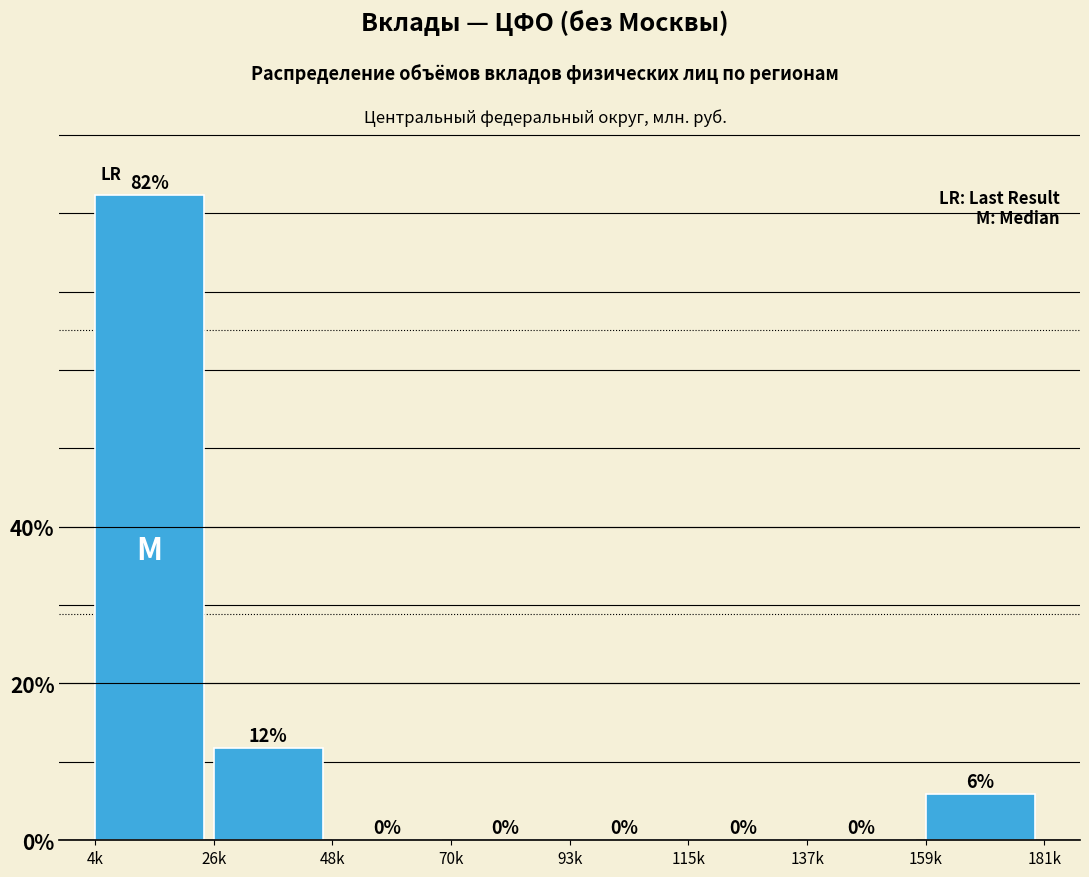

What is the greatest value displayed?

82.4